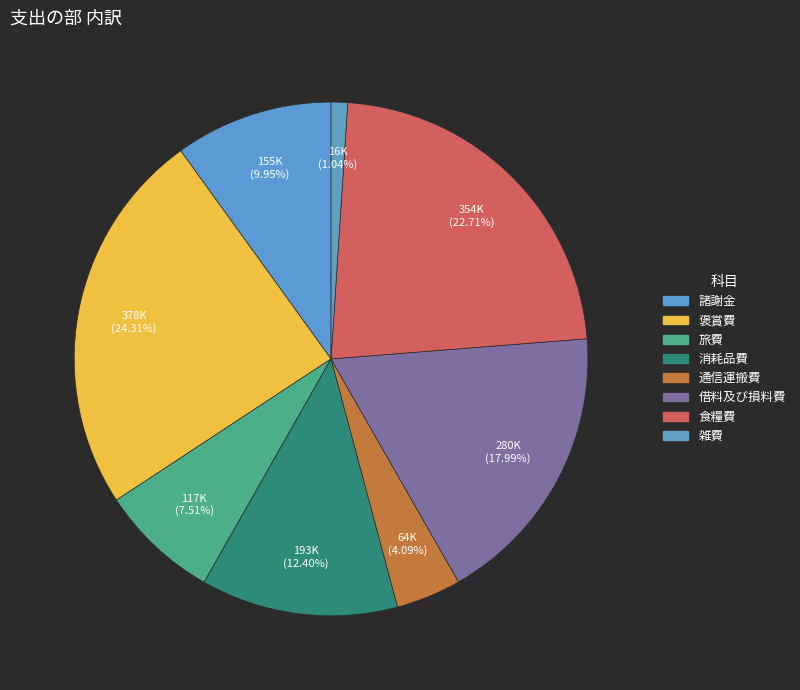

True or false: 諸謝金 accounts for 1% of the total.

False